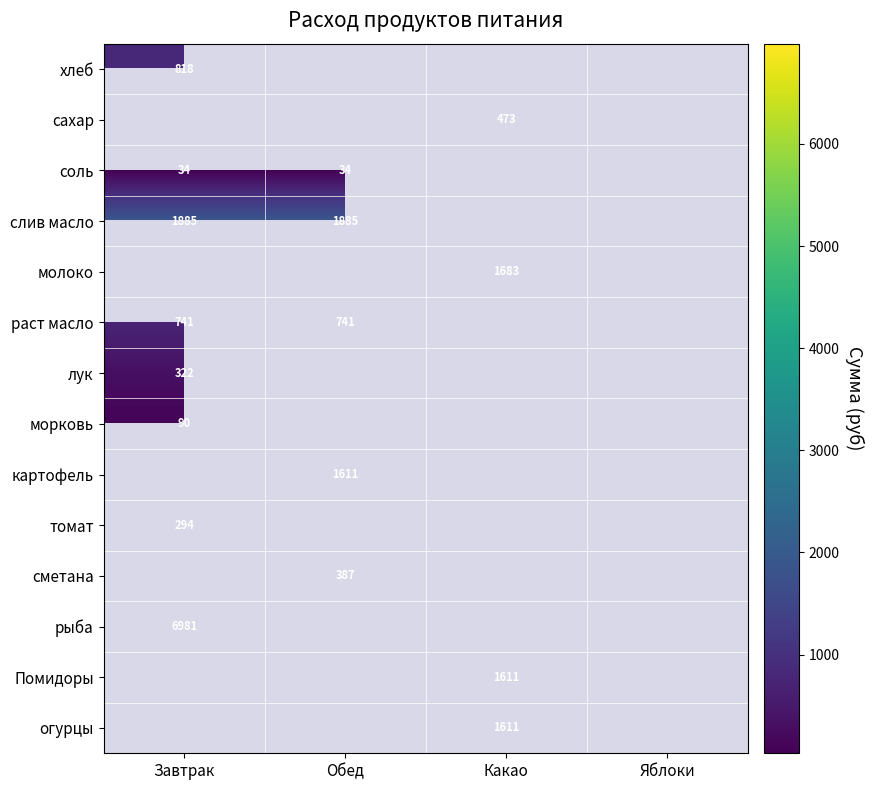

What is the maximum value for лук?

322.2